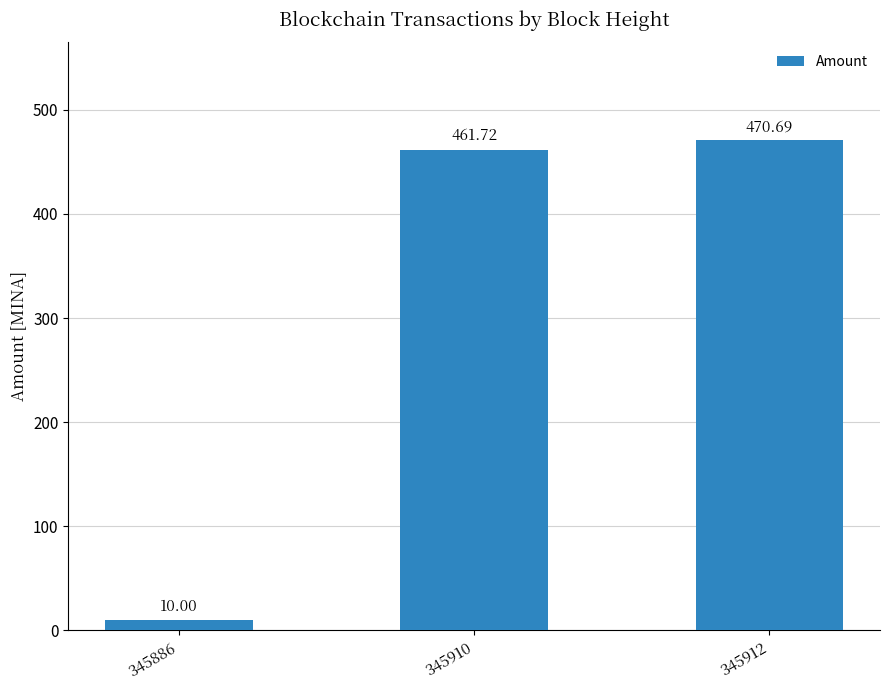

How many series are shown in this chart?

1